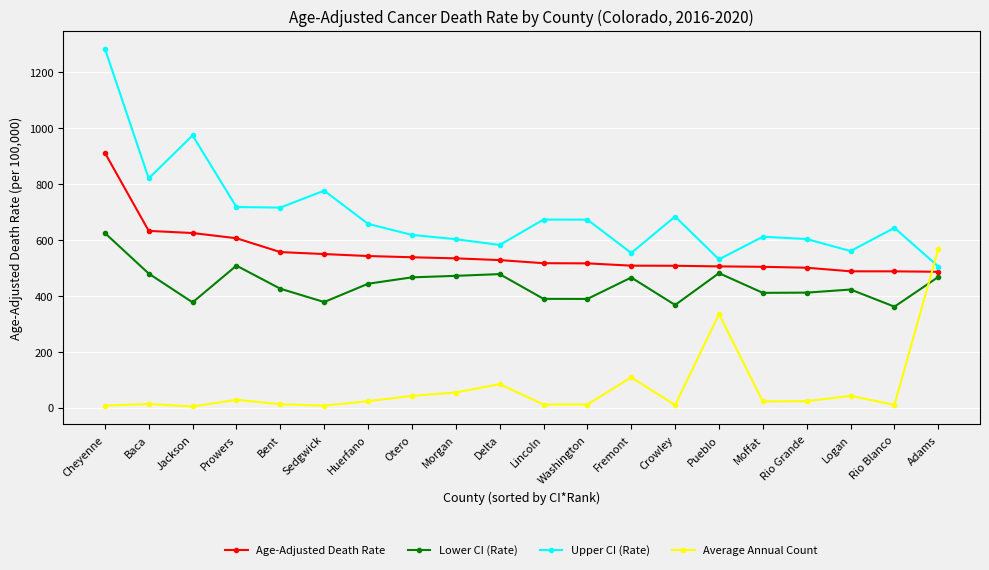

At which category does the chart reach its peak across all series?

Cheyenne